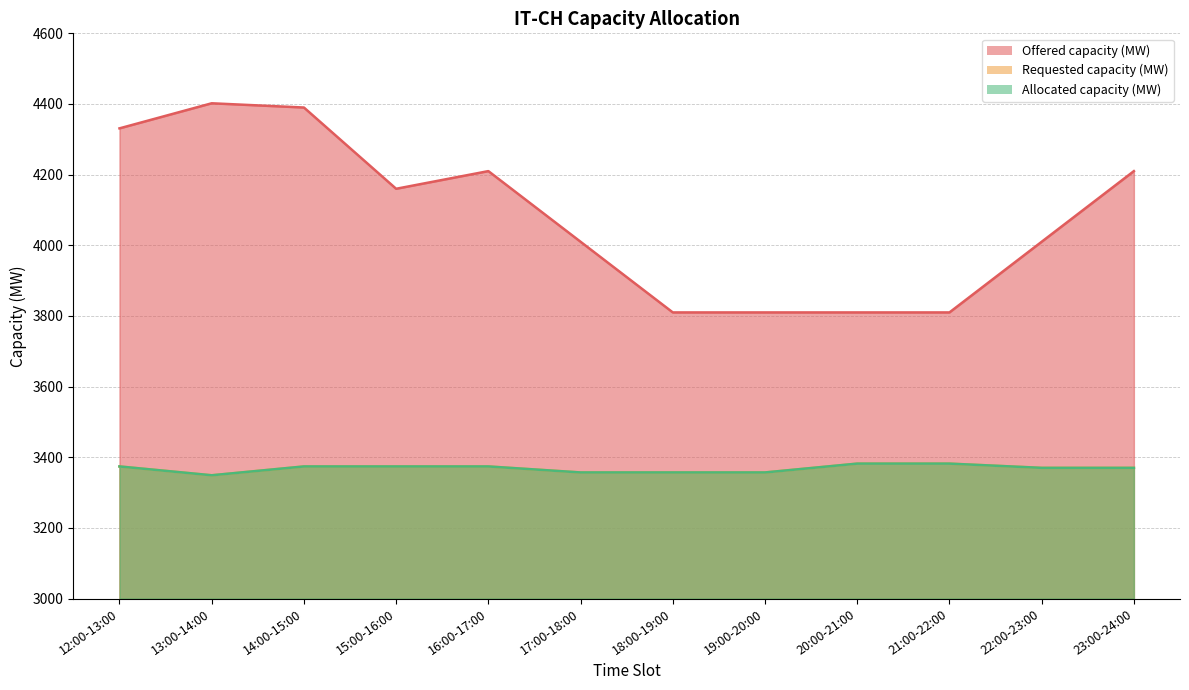

Which series has the largest range (max minus min)?

Offered capacity (MW)